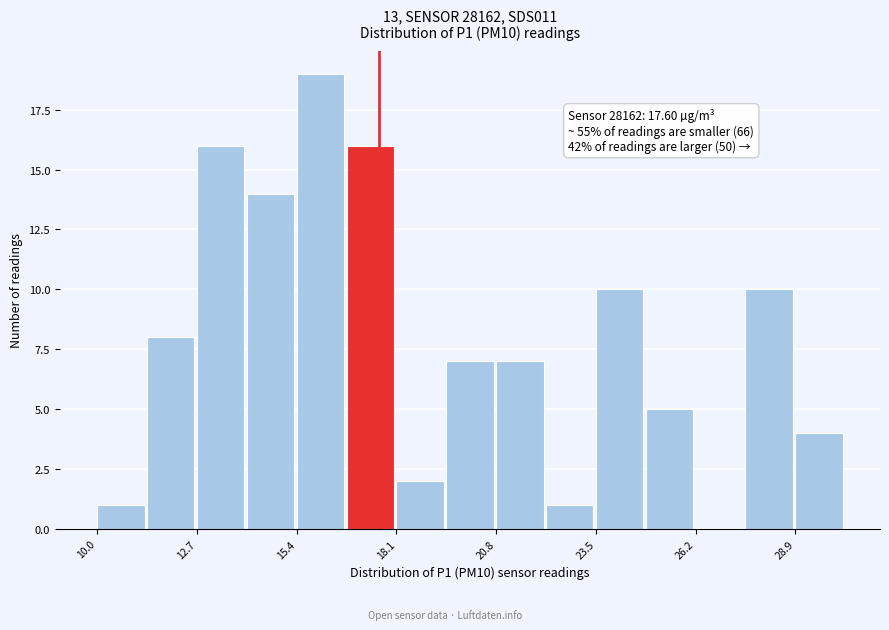

Around what value on the x-axis is the tallest bar? Give the approximate position of its centre, as read against the axis.

16.0